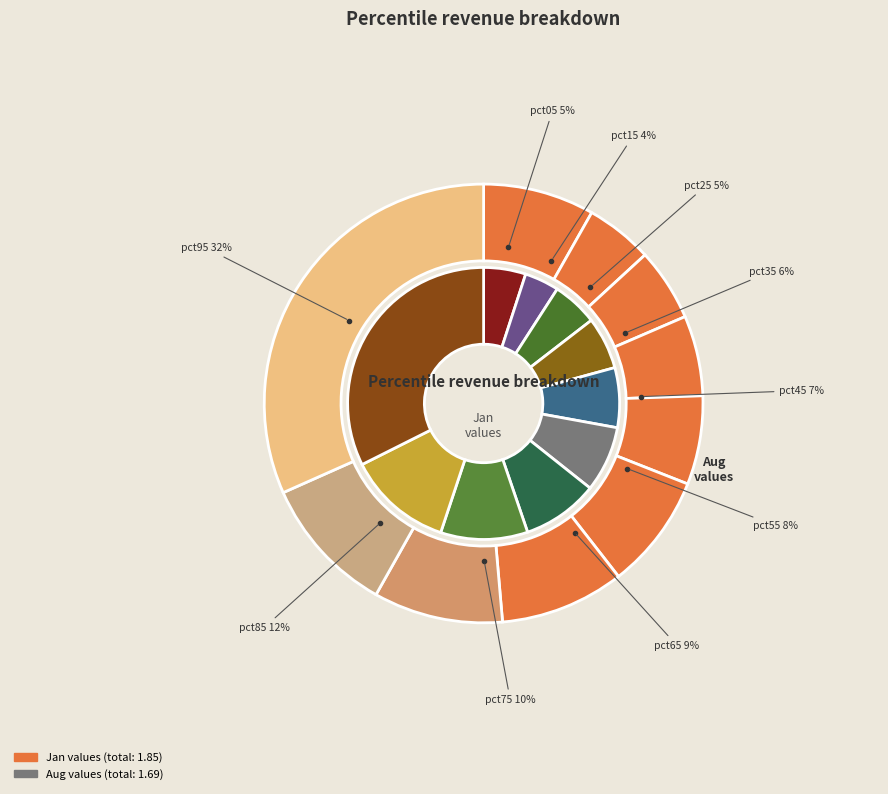

Which series has the widest spread of values?

jan_values